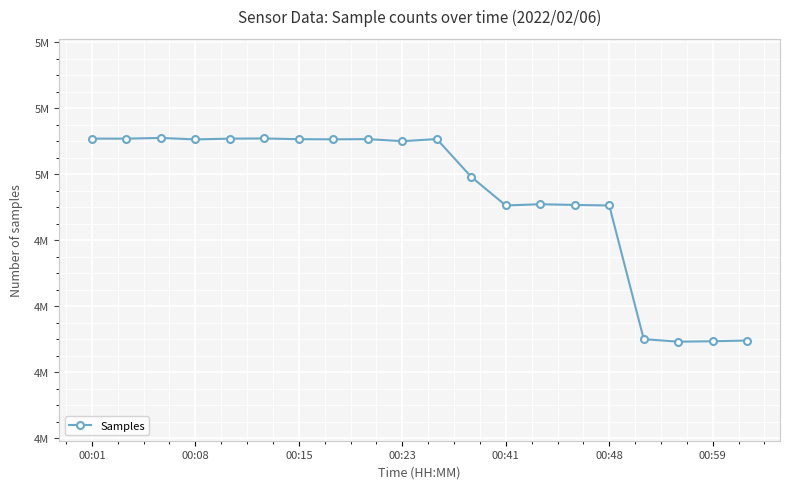

Which category has the lowest value across all series?

17